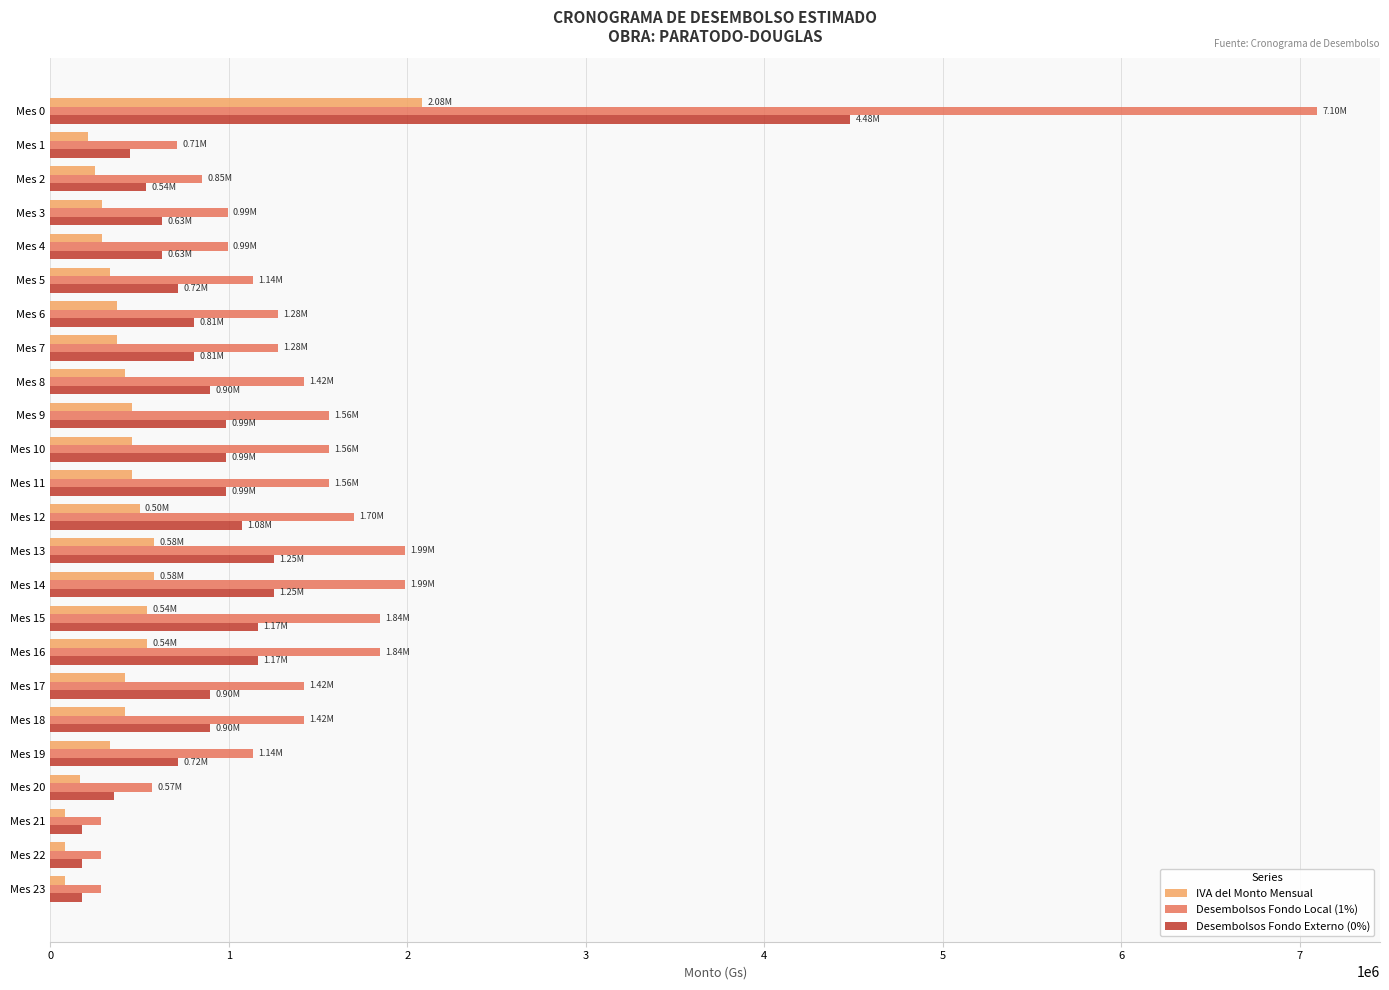

Which series has the largest total across all categories?

Desembolsos Fondo Local (1%)